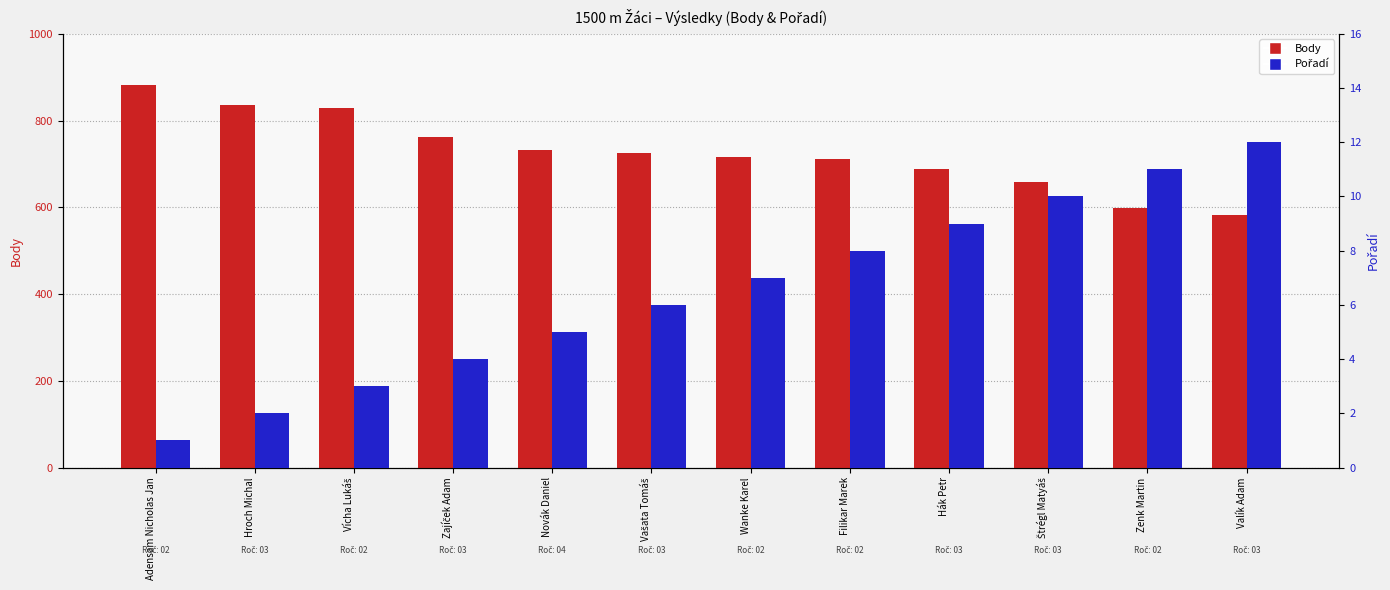

At which label is Body closest to 732?

Novák Daniel